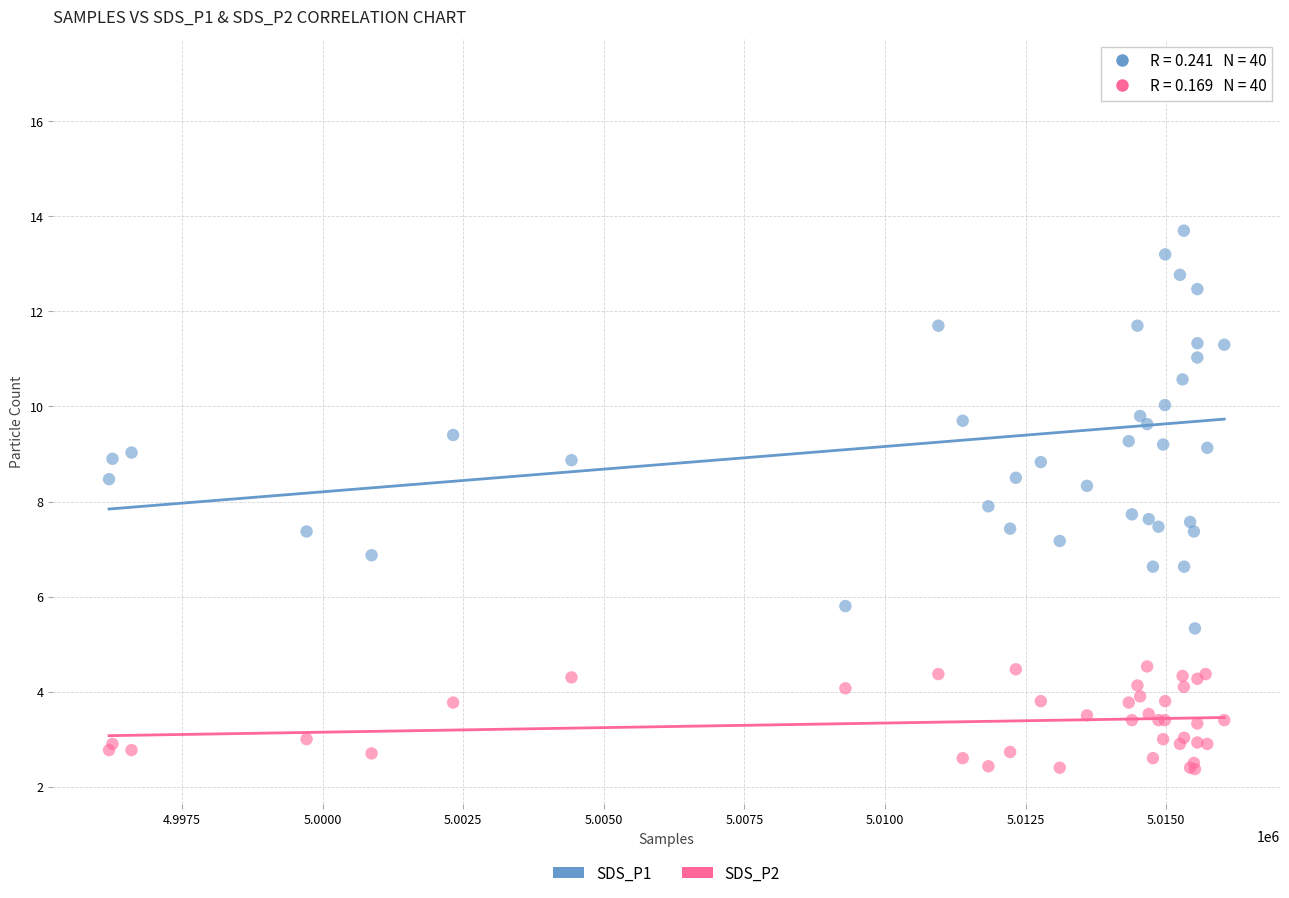

Which series has the widest spread of Y values?

SDS_P1